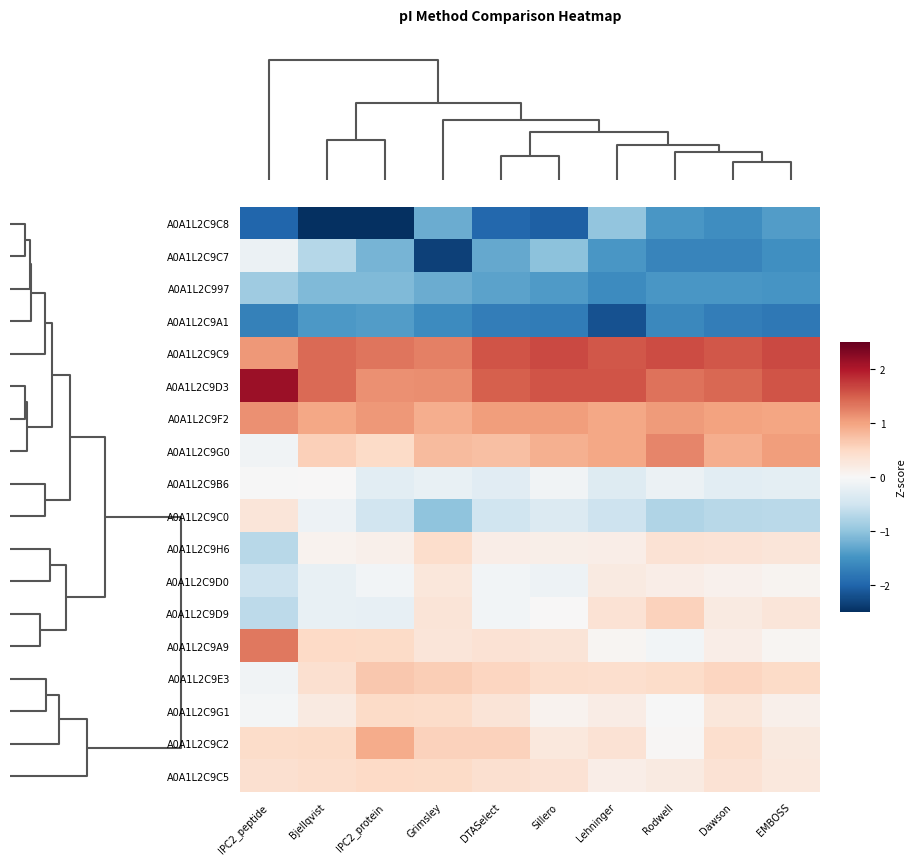

How many distinct data groups are displayed?

18